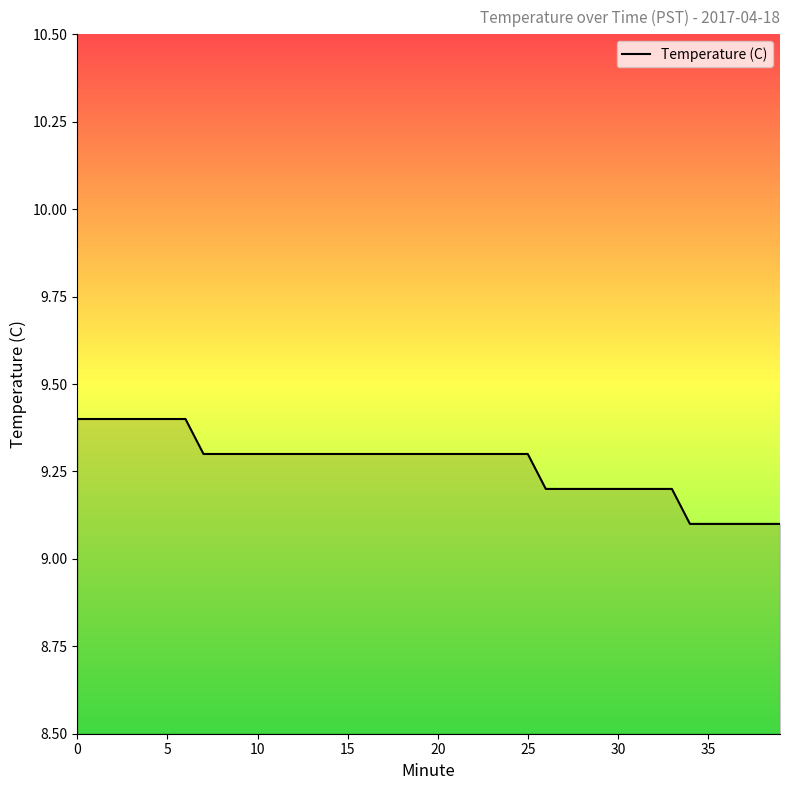

What is the greatest value displayed?

9.4